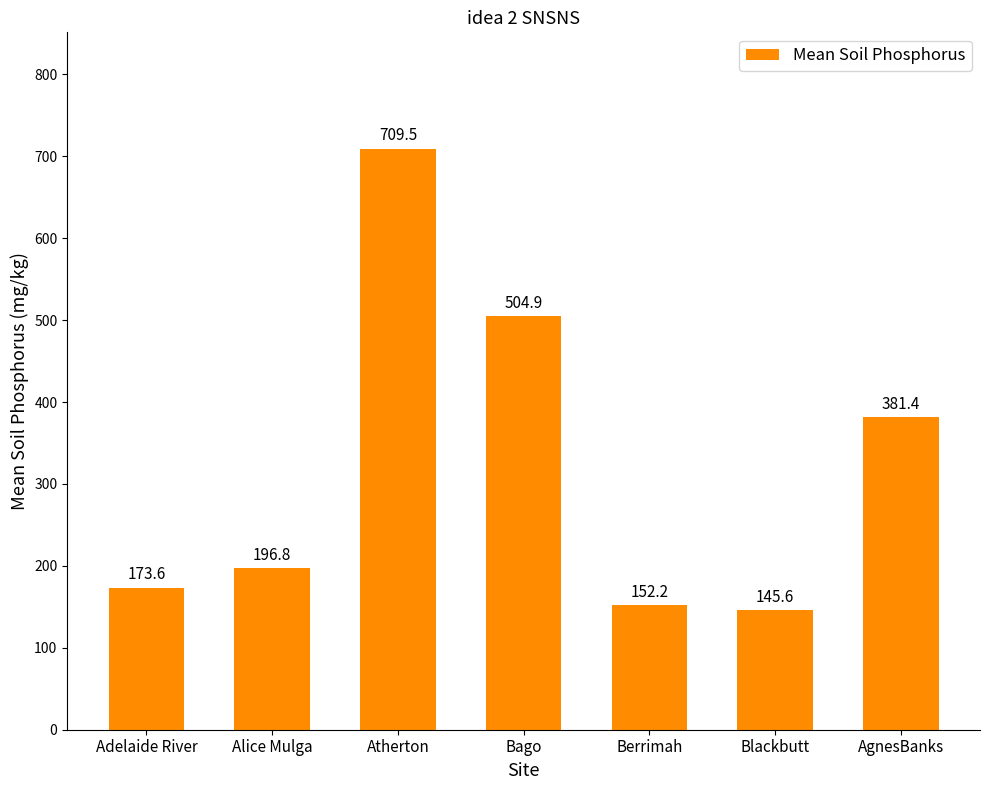

Does the chart contain any negative values?

No